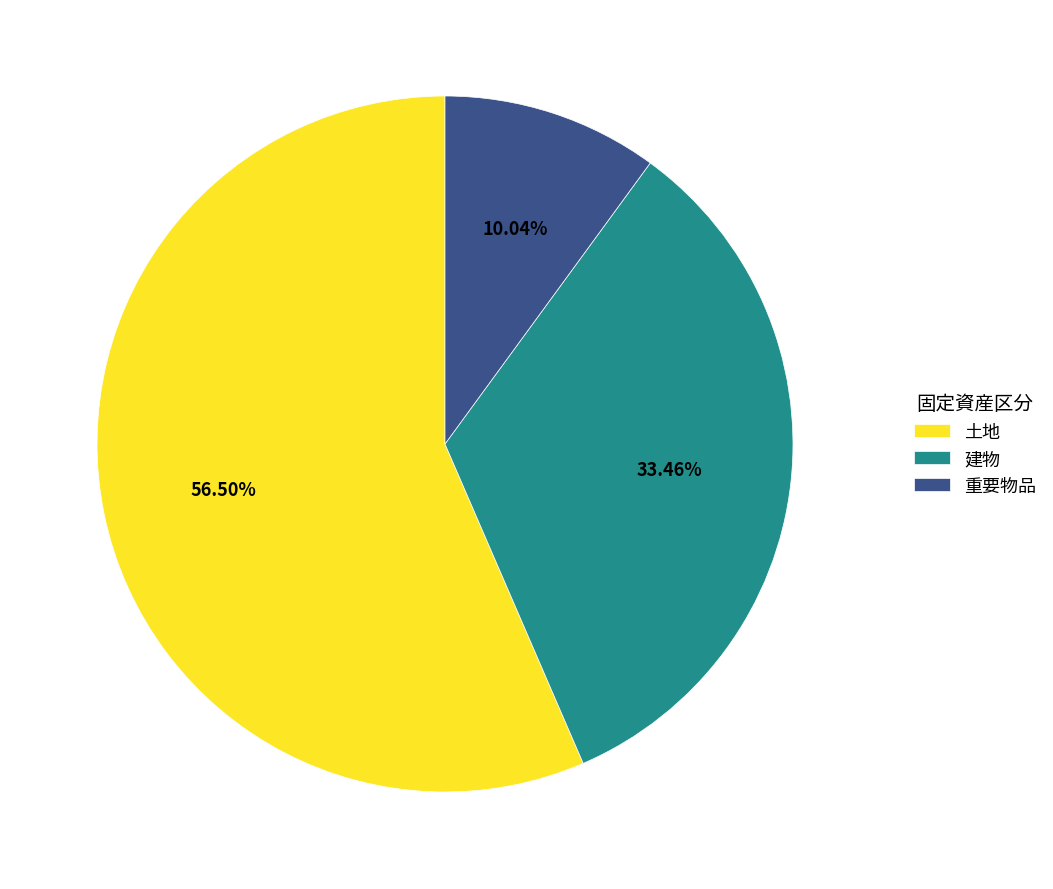

To the nearest percent, what percentage of the pie is 建物?

33%